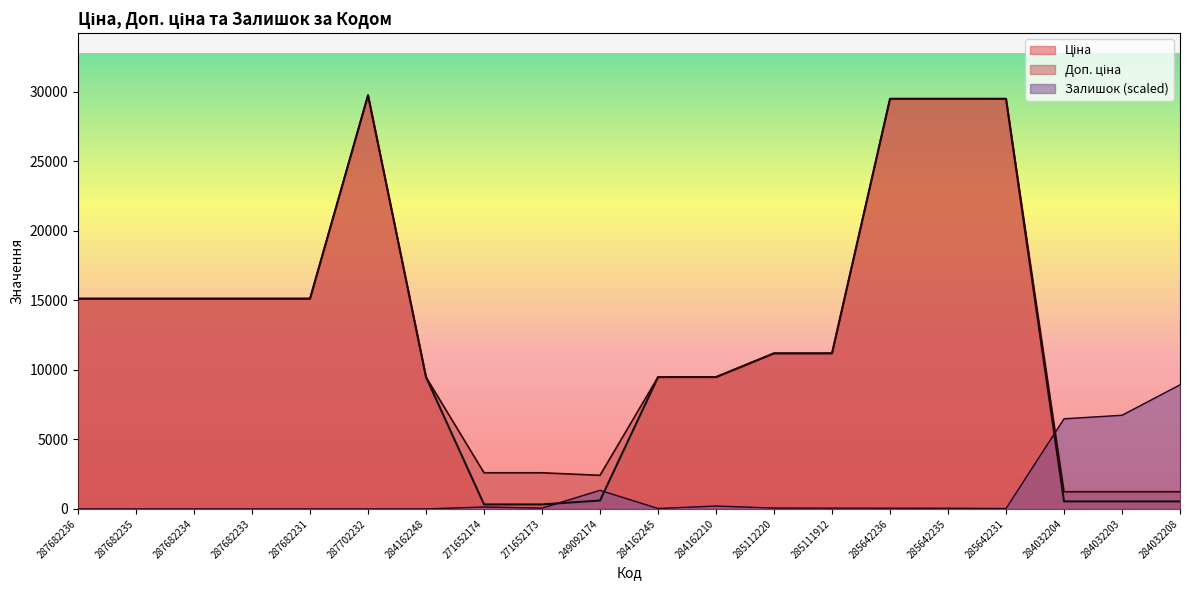

The value of Ціна at 287682233 is 25064.2. True or false?

False